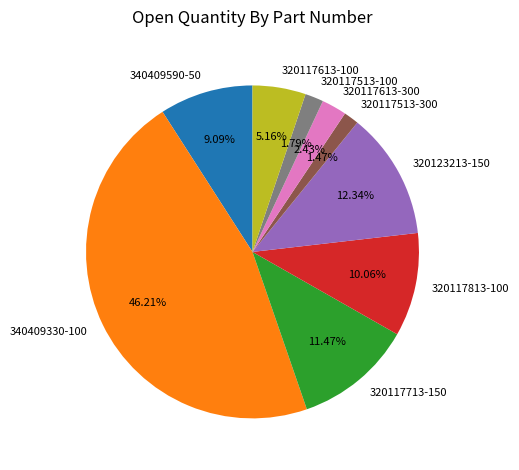

To the nearest percent, what is the difference between the 320117613-100 and 320117513-100 slice percentages?

3%